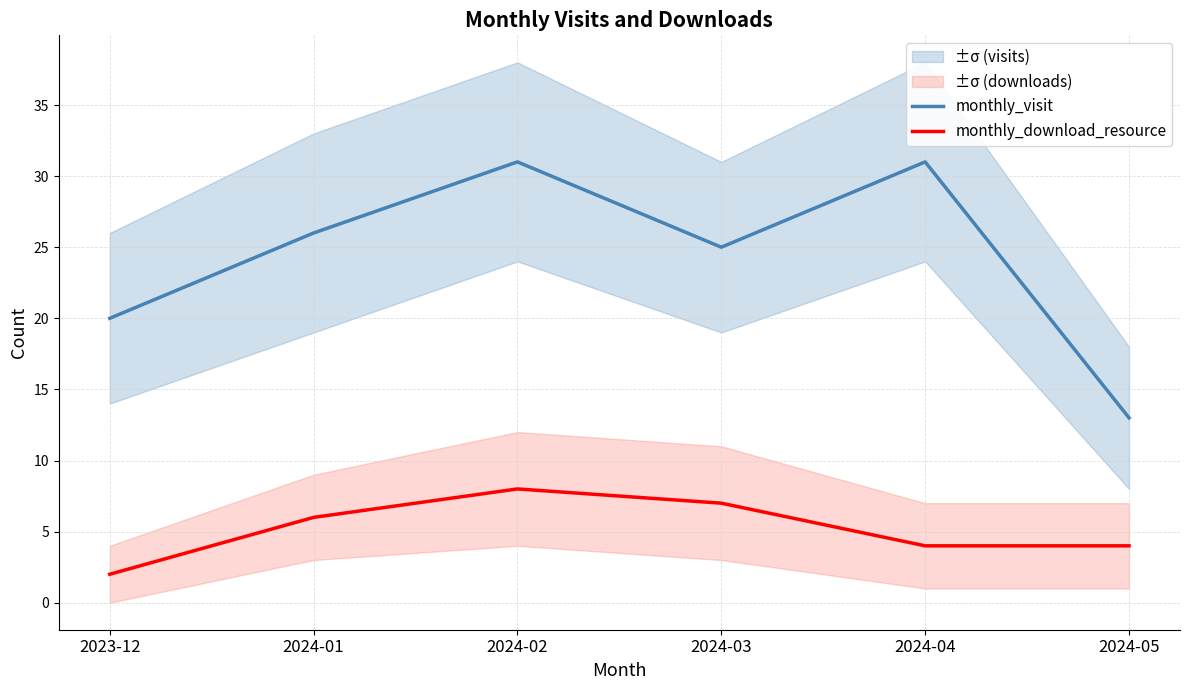

List the series in order of their peak value, lowest first.

monthly_download_resource, monthly_visit